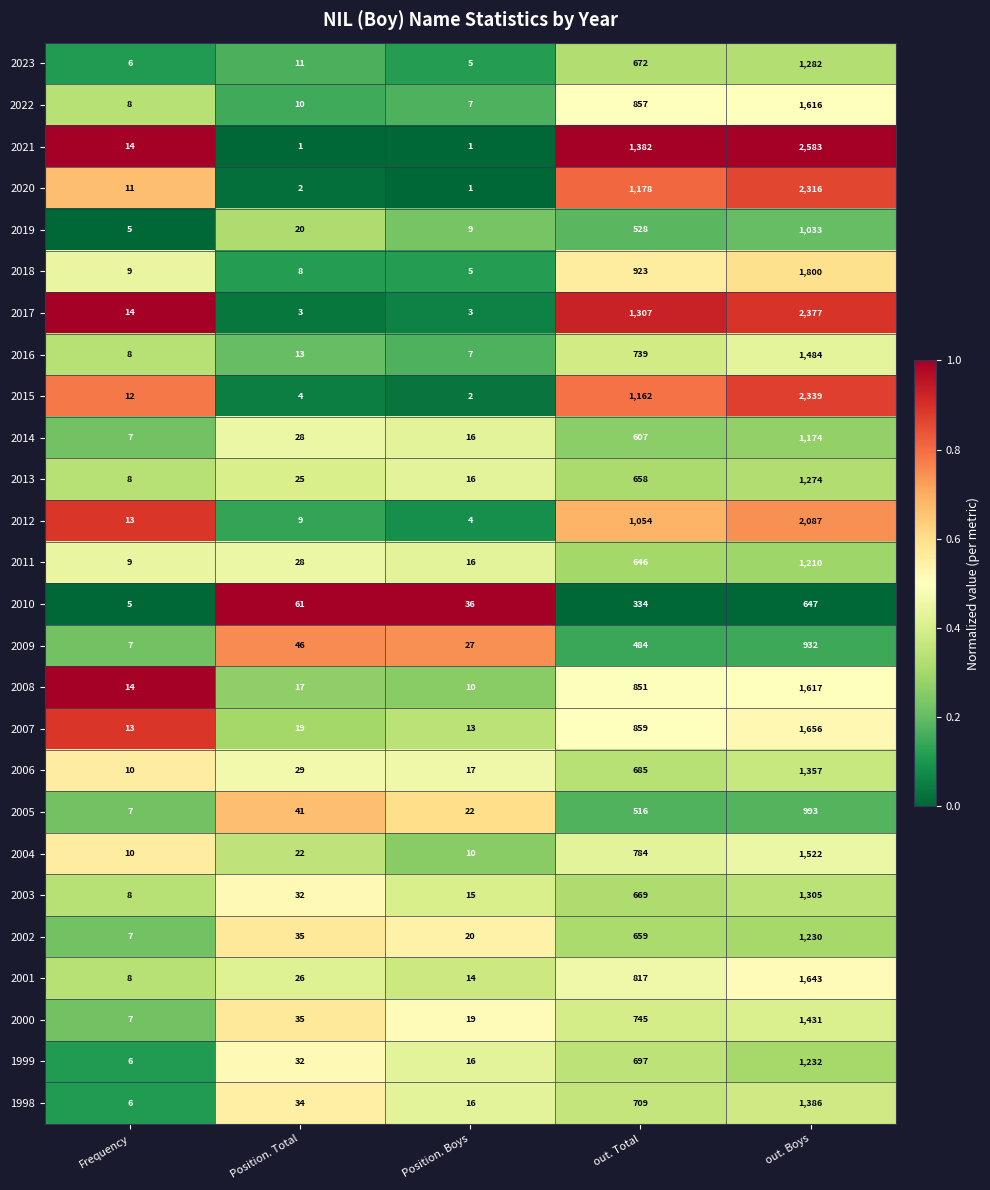

What is the maximum value shown in the chart?

2583